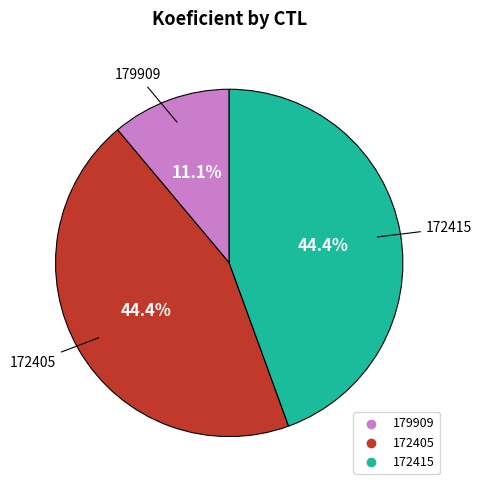

Approximately how many times larger is the value at 172405 compared to 172415?

1.0